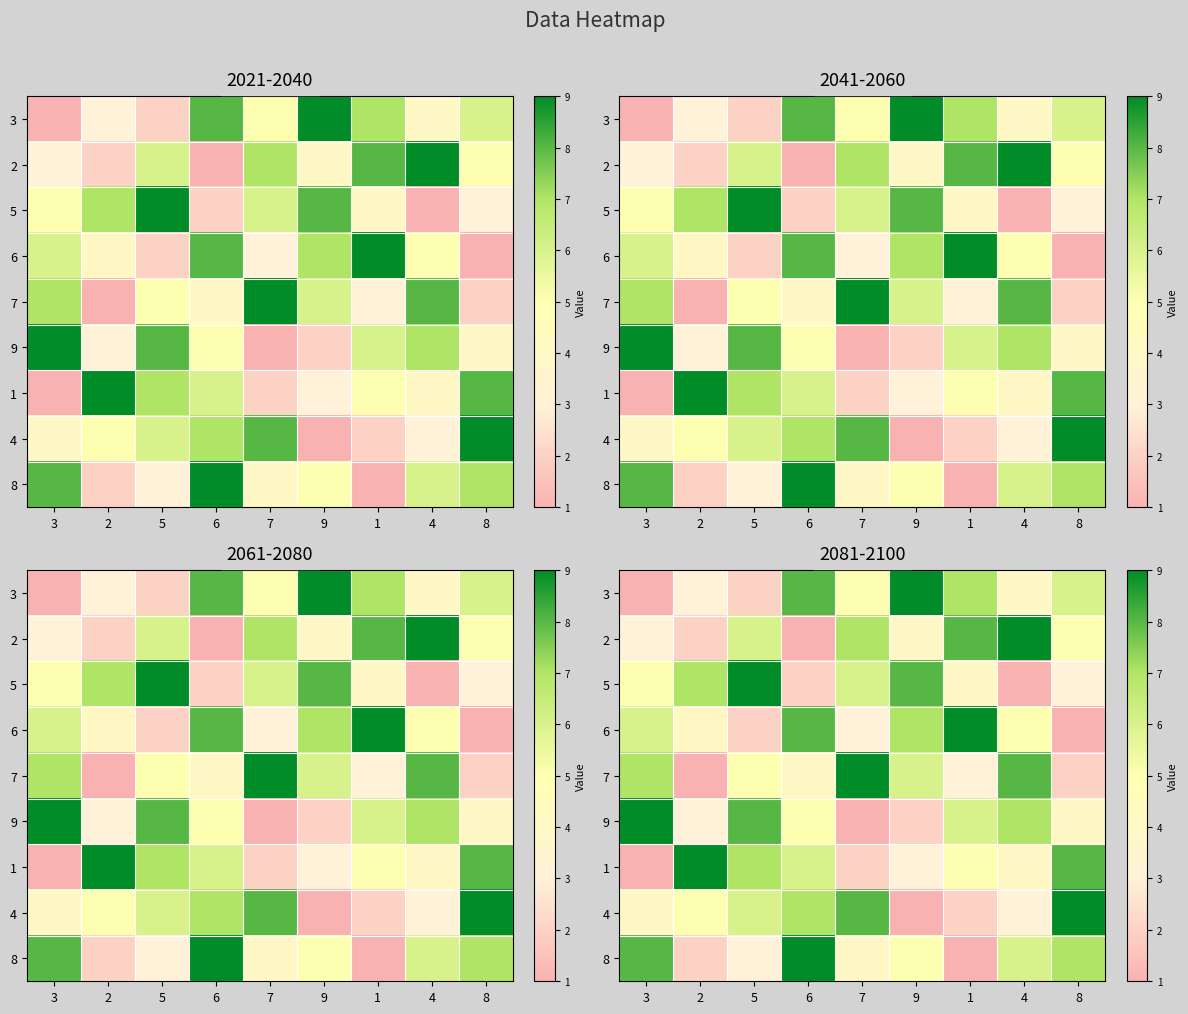

At how many categories does at least one series exceed 4?

9